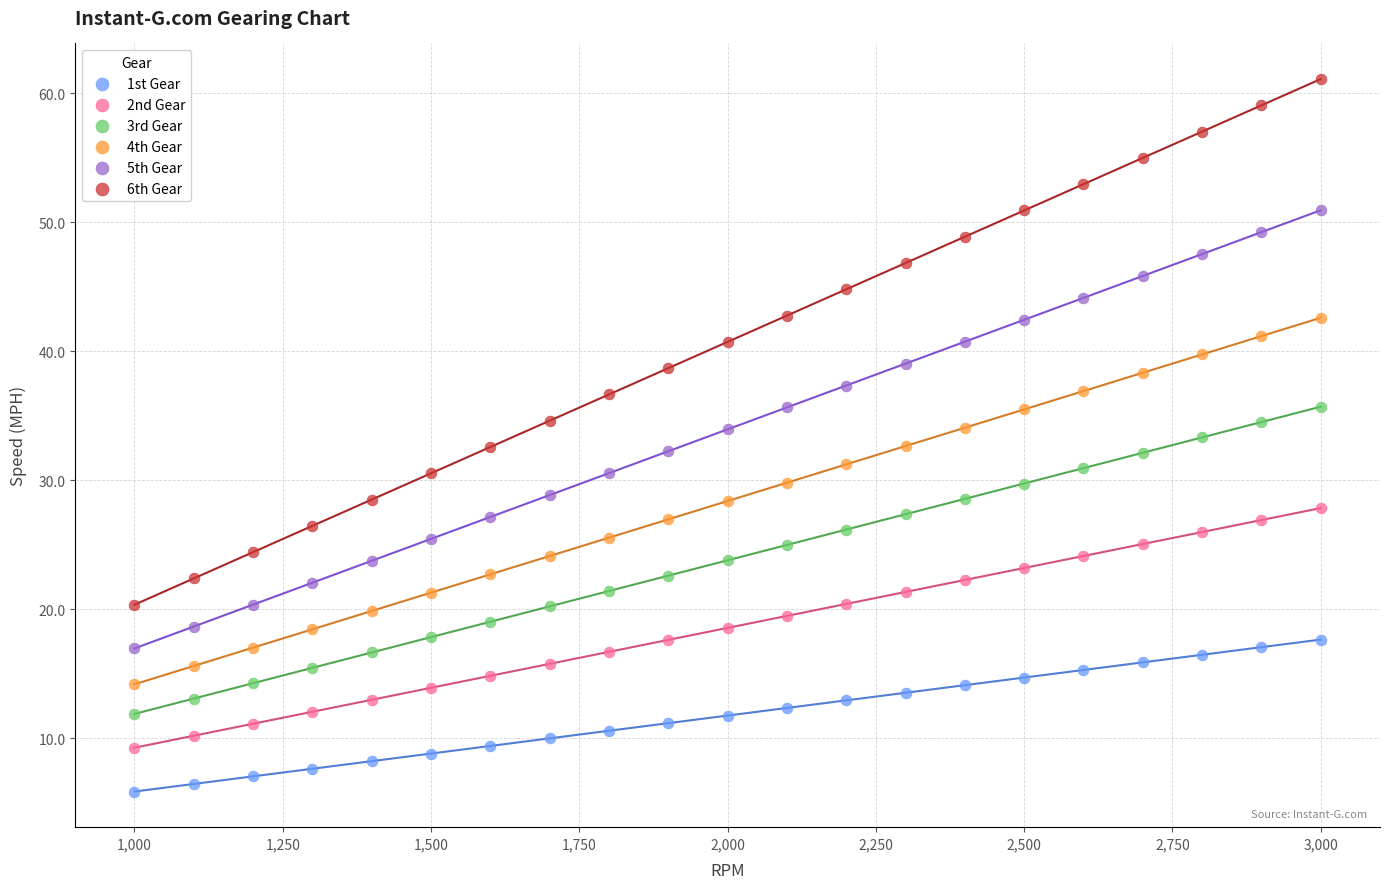

Across all data points, what is the range of X values (max minus min)?

2000.0